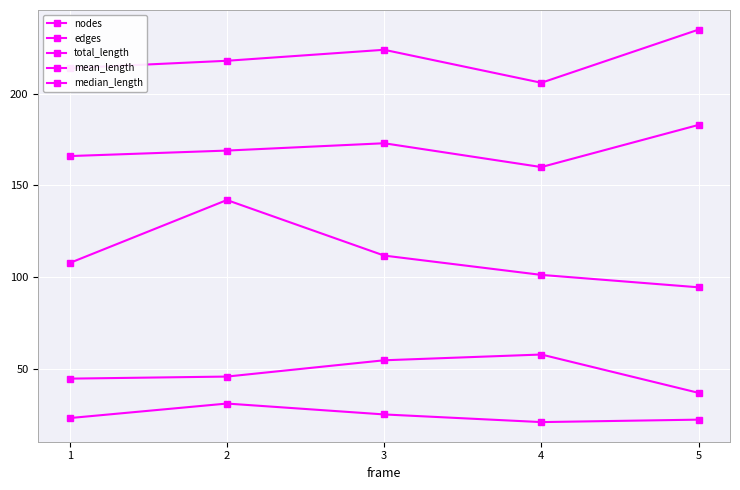

Which series has the largest range (max minus min)?

mean_length